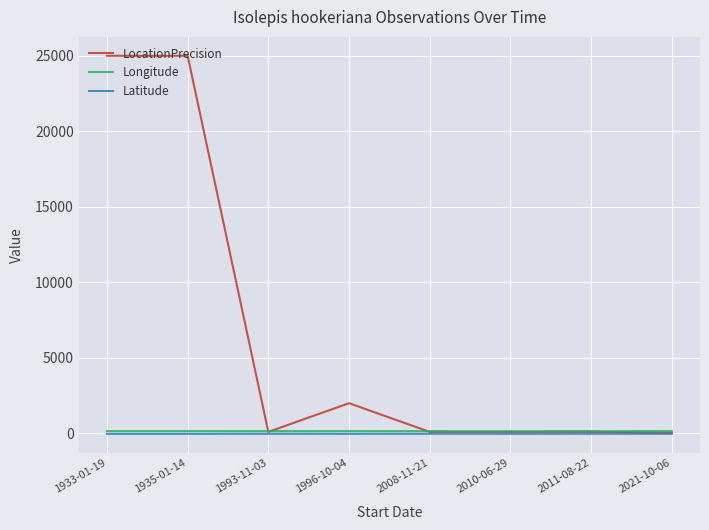

What is the total value across all series at 1993-11-03?

222.7